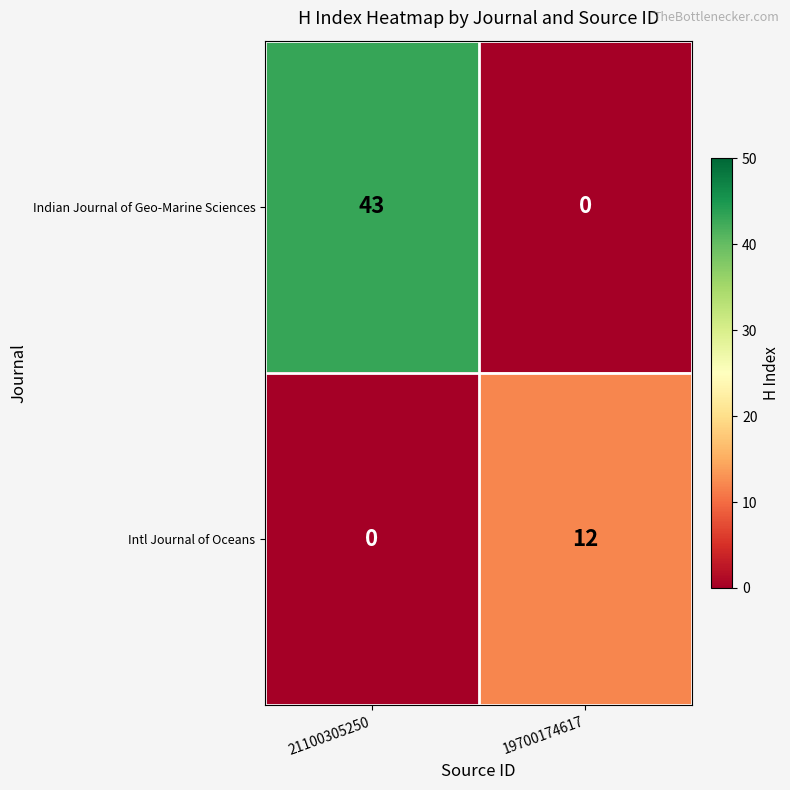

What is the highest value of the Indian Journal of Geo-Marine Sciences series?

43